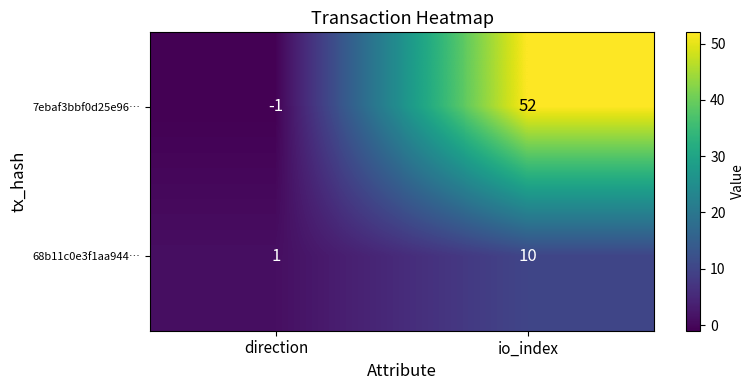

Between direction and io_index, which series saw the biggest shift?

7ebaf3bbf0d25e96…